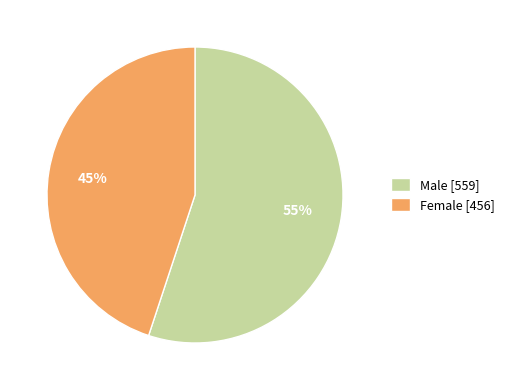

Which category has the biggest portion of the pie?

Male